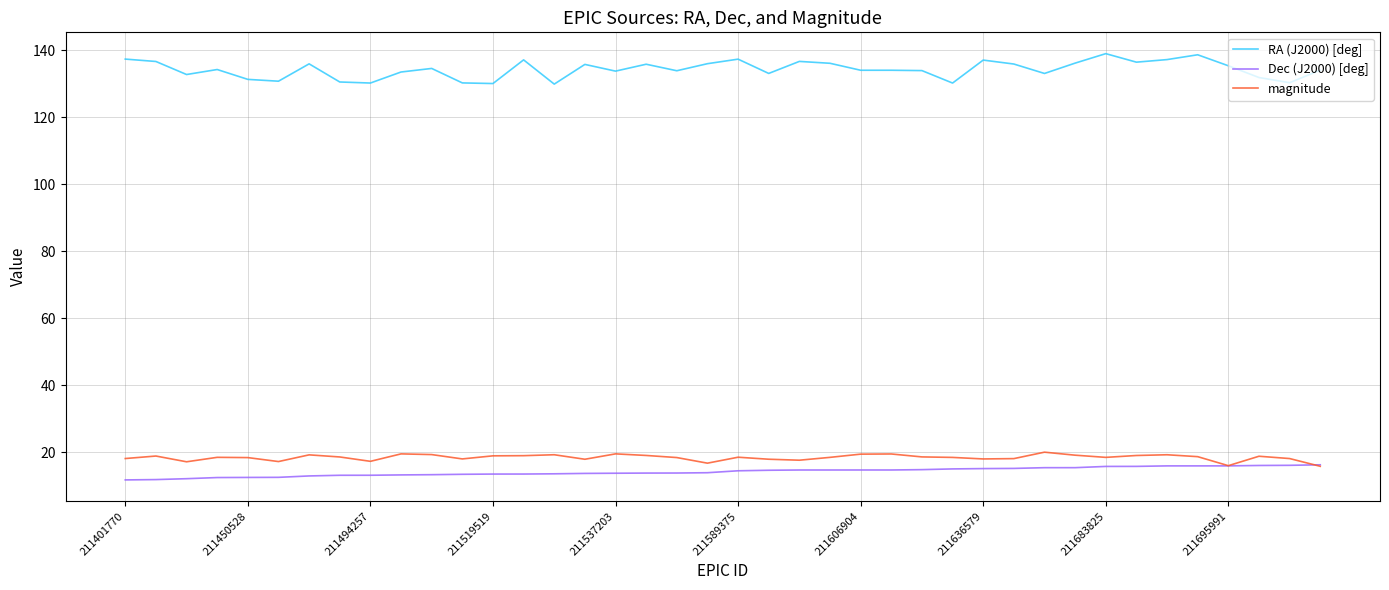

What is the maximum value shown in the chart?

139.0